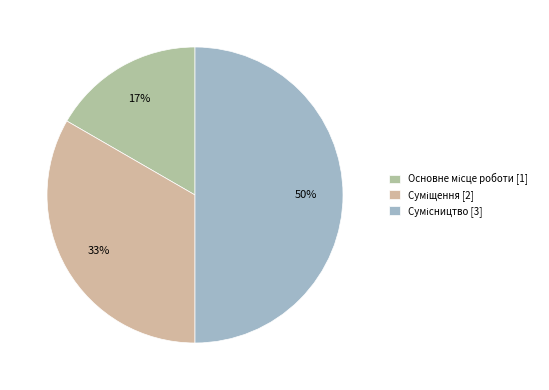

Count the number of slices in the pie.

3